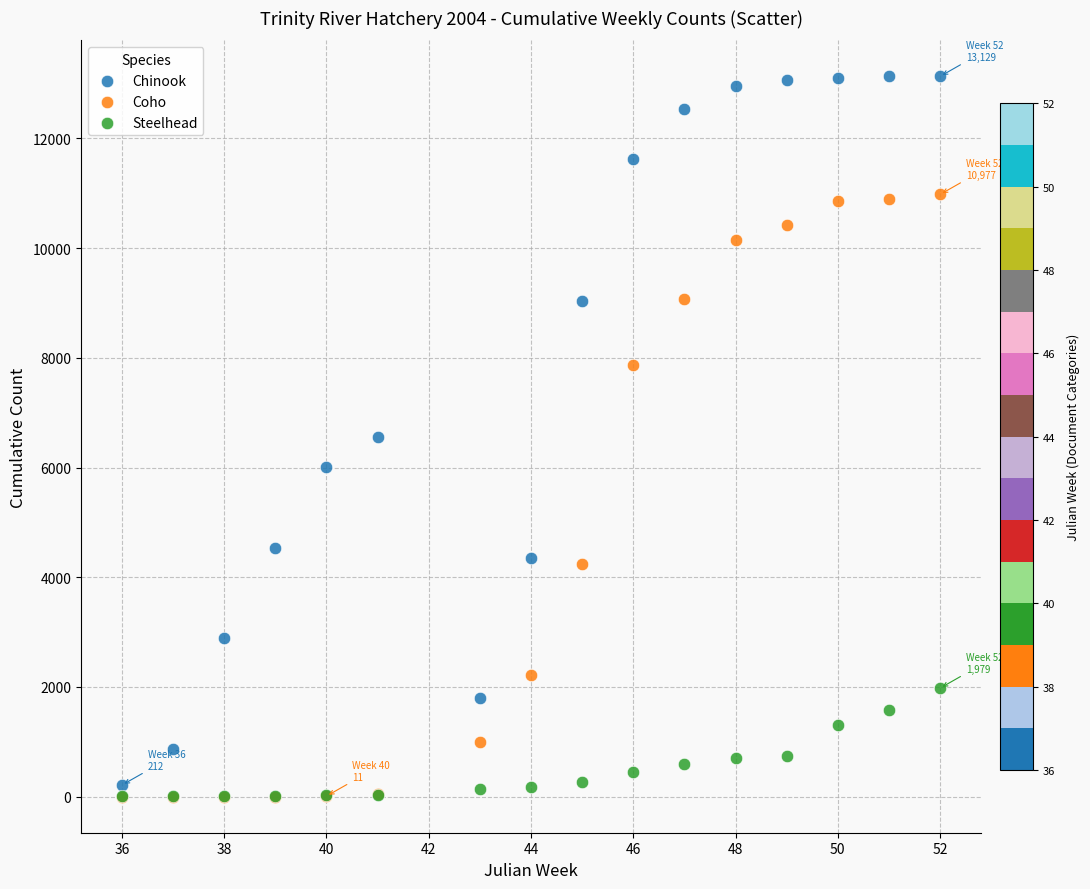

In the Coho series, what Y value is closest to 5488?

4245